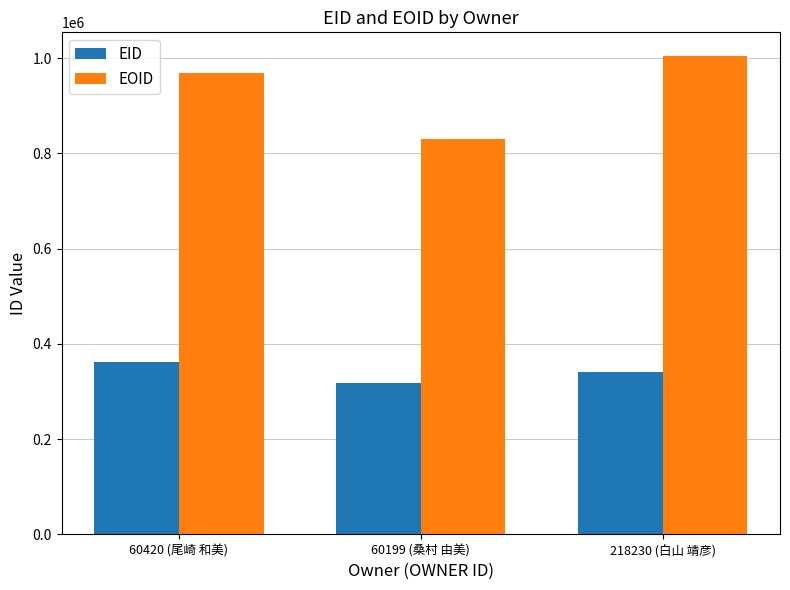

What position from the left is 60420 (尾崎 和美)?

1